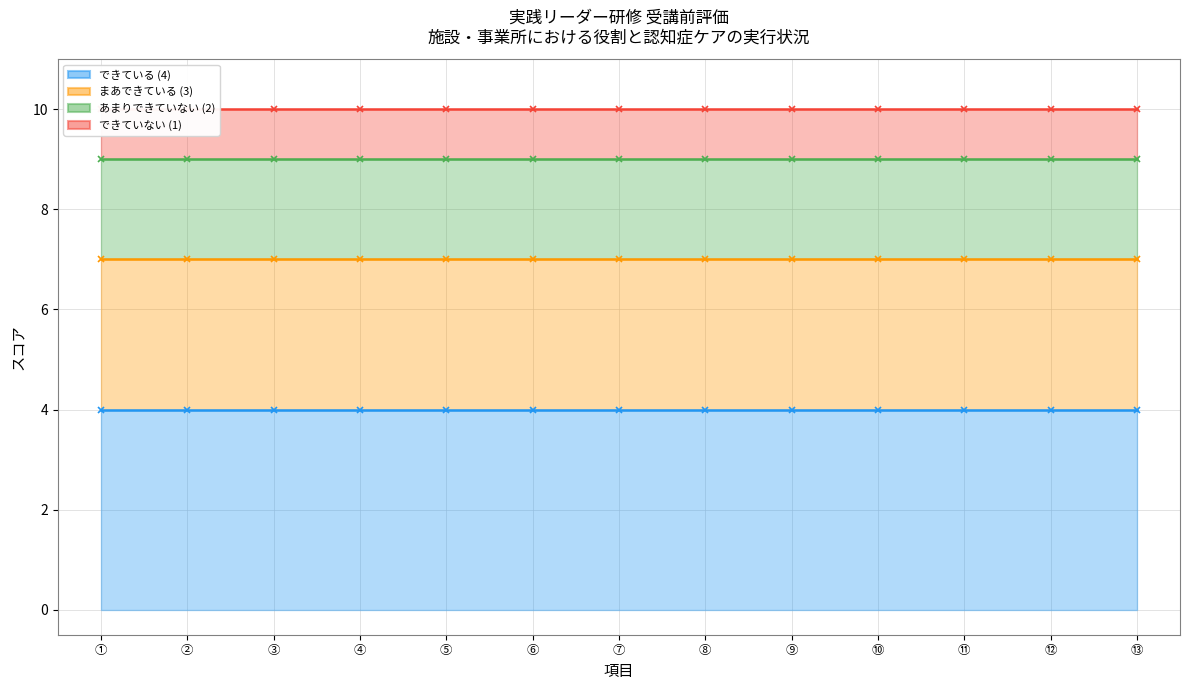

How many lines are shown in the chart?

4